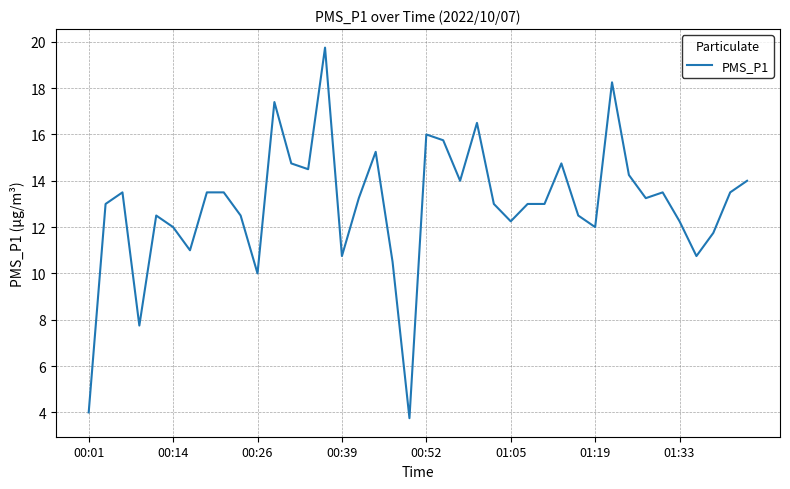

What is the smallest value displayed?

3.8